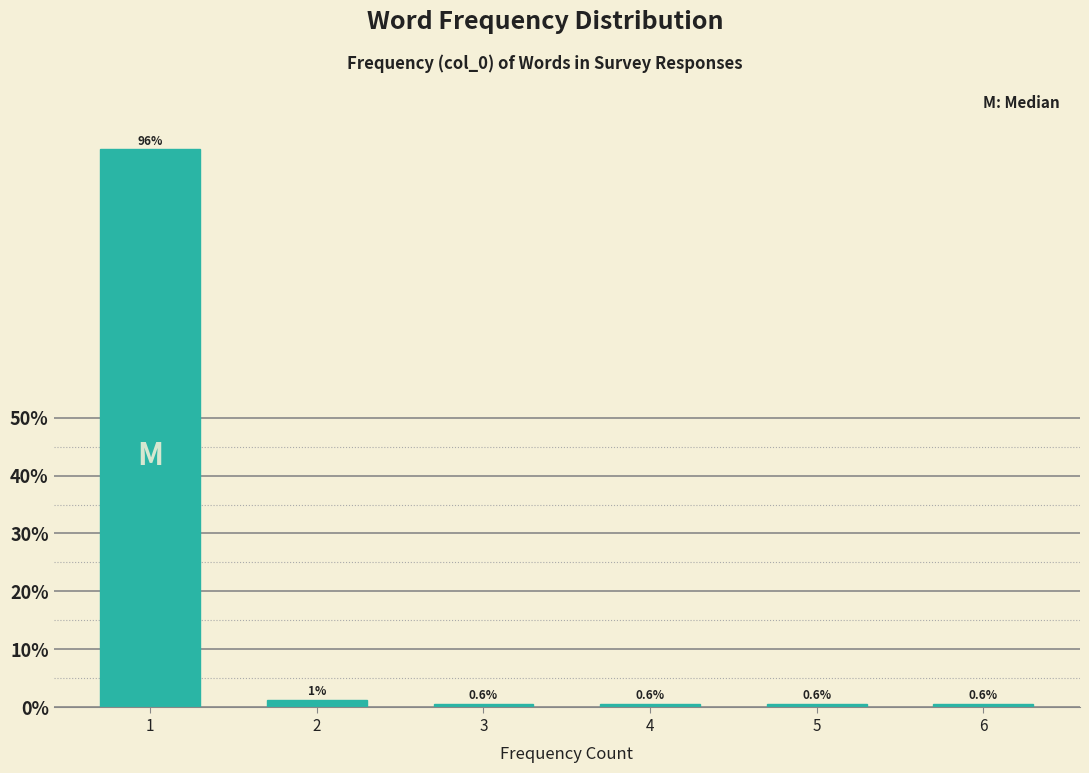

What is the maximum value shown in the chart?

96.2